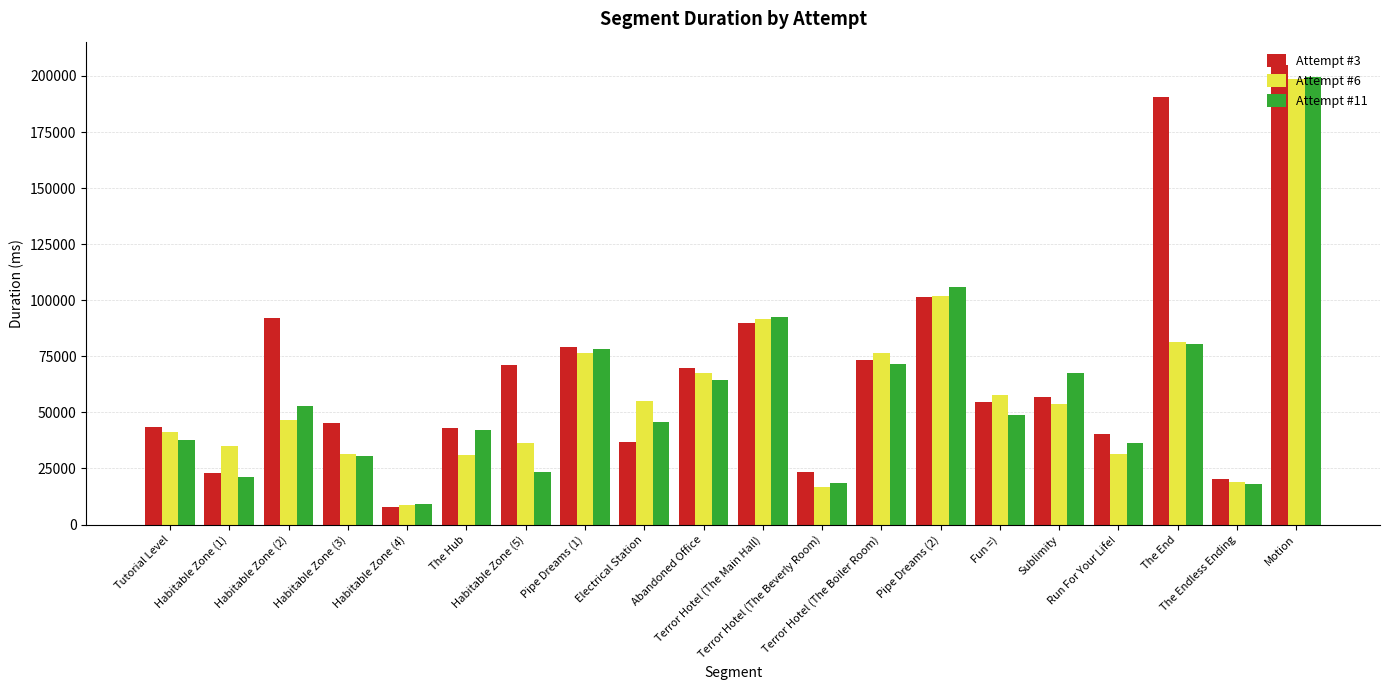

At how many categories does at least one series exceed 33873?

17